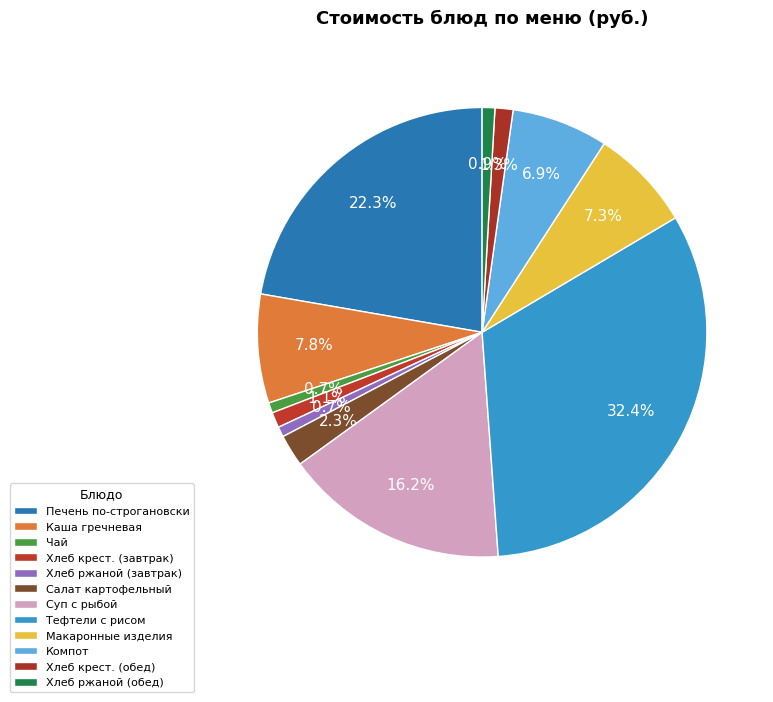

To the nearest percent, what is the difference between the largest and smallest slice percentages?

32%